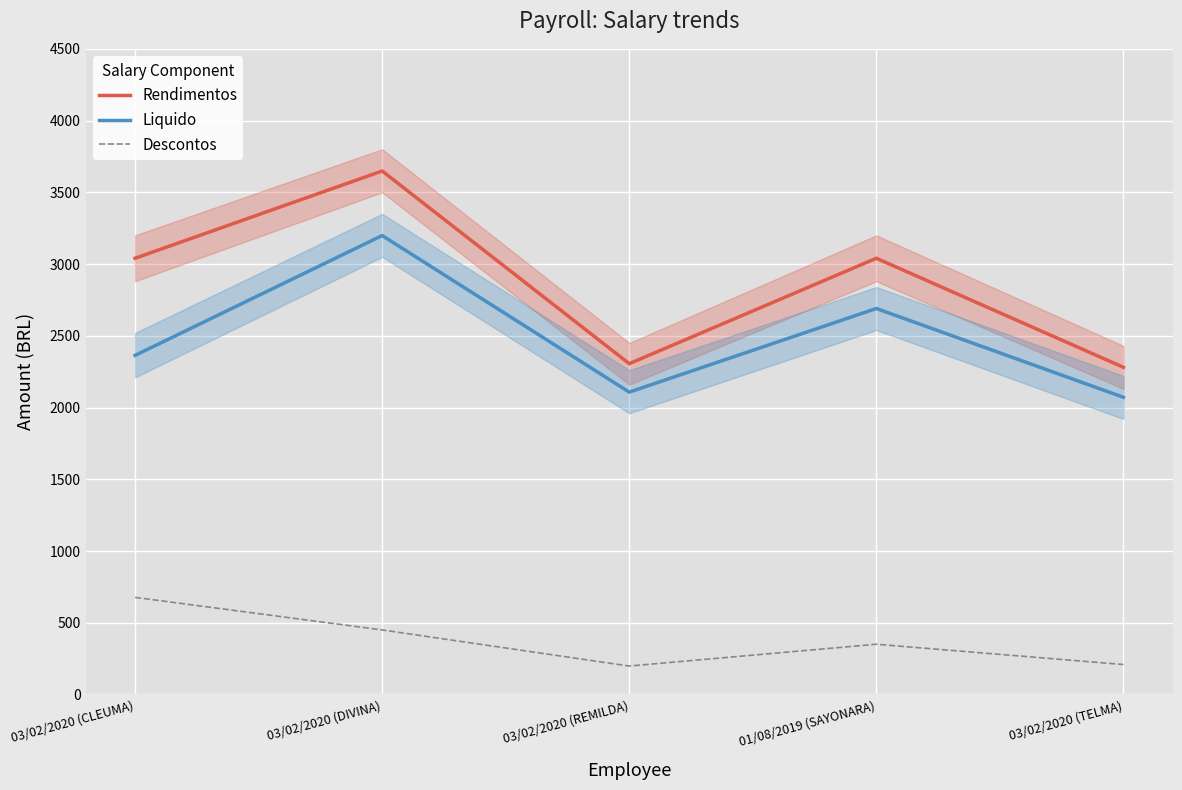

What is the highest value of the Liquido series?

3198.6